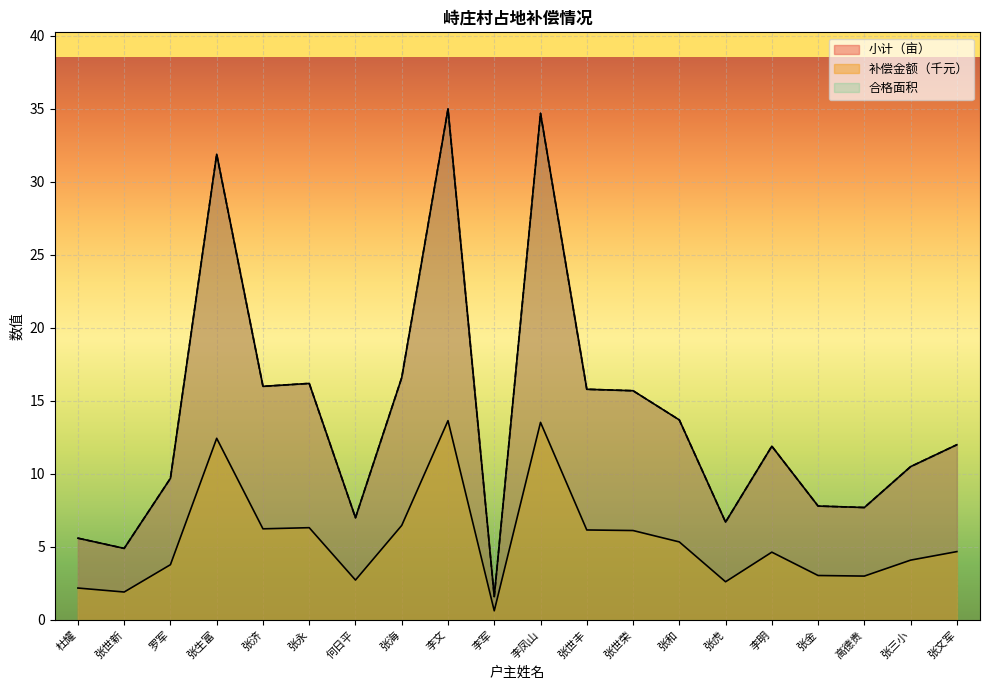

What is the highest value of the 合格面积 series?

35.0